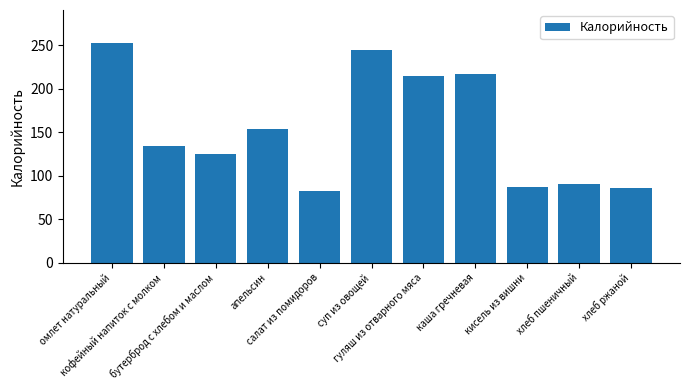

What is the value of the 2nd bar from the left?

133.8